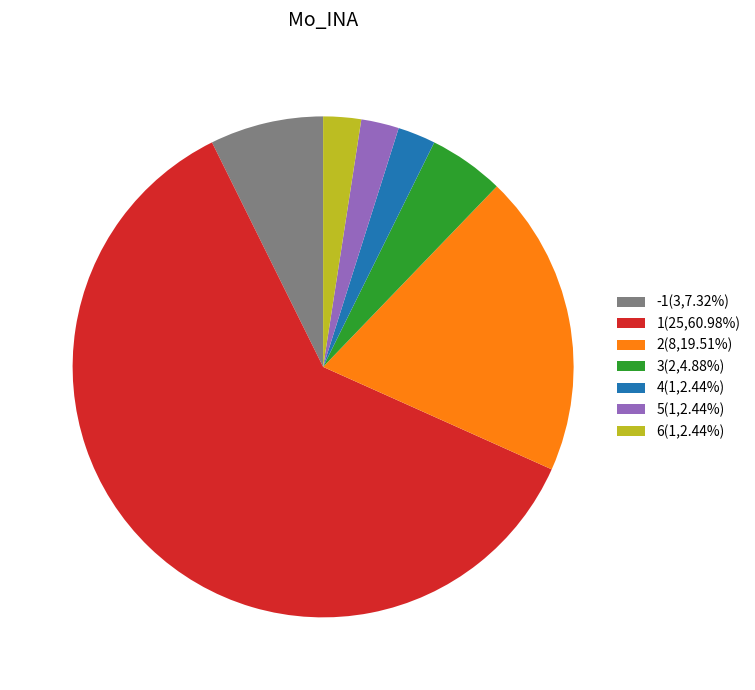

Is there a majority slice in this chart?

Yes